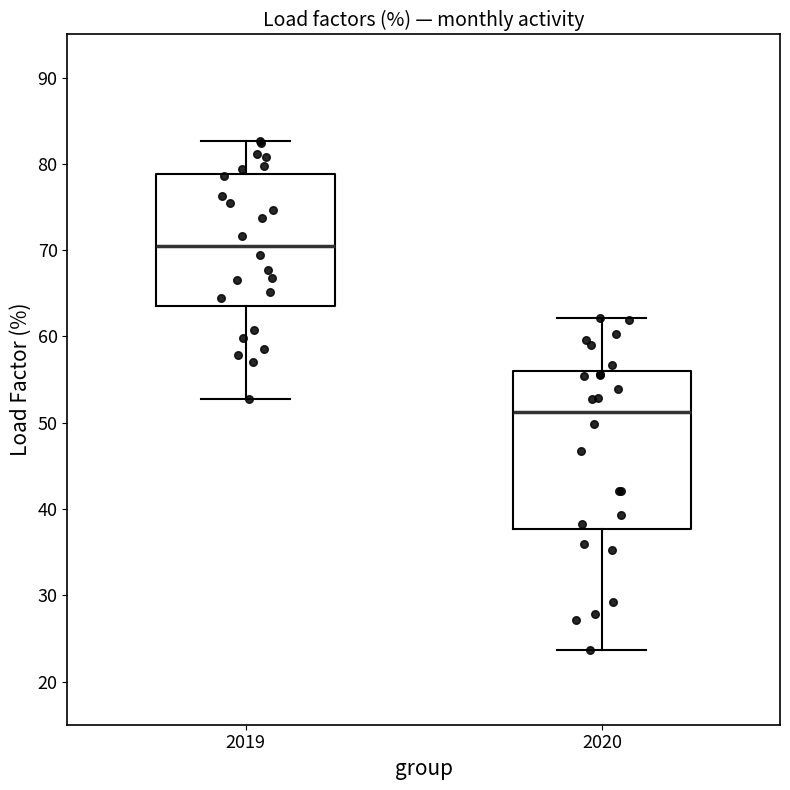

Reading left to right, read every box against the y-axis: the position of its median line, the range the box covers, and the ends of its whiskers. The values are not printed on the chart, so give them approximately, as read against the axis.

2019: median 71, box 64 to 79, whiskers 53 to 83
2020: median 51, box 38 to 56, whiskers 24 to 62